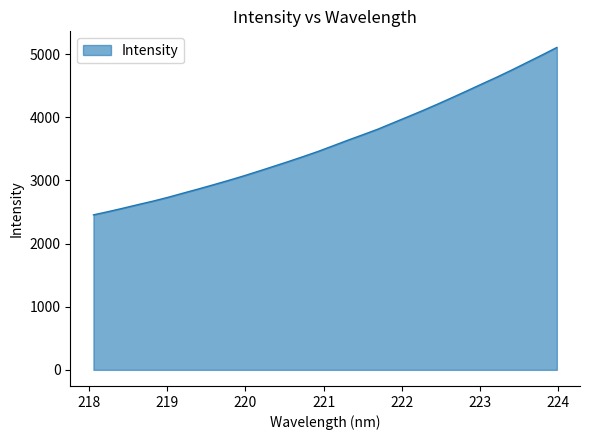

What is the minimum value shown in the chart?

2454.5